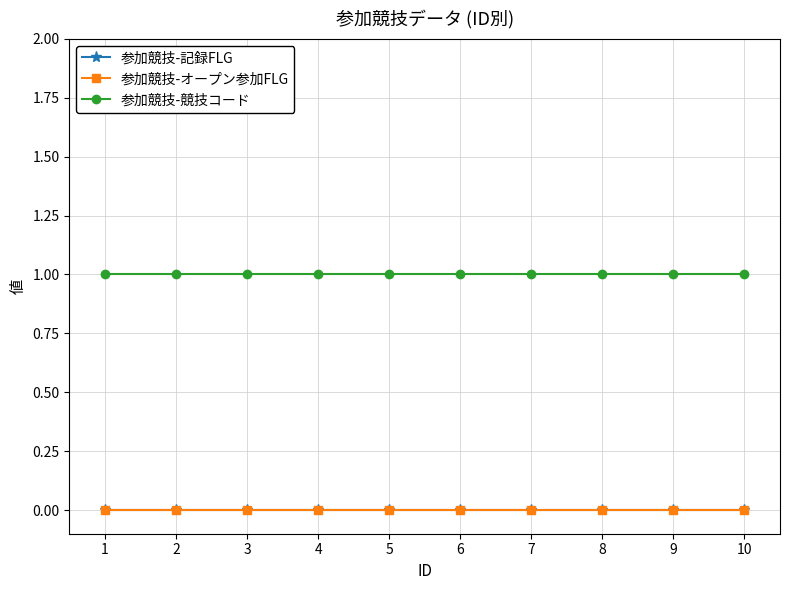

At which label is 参加競技-競技コード closest to 1?

1